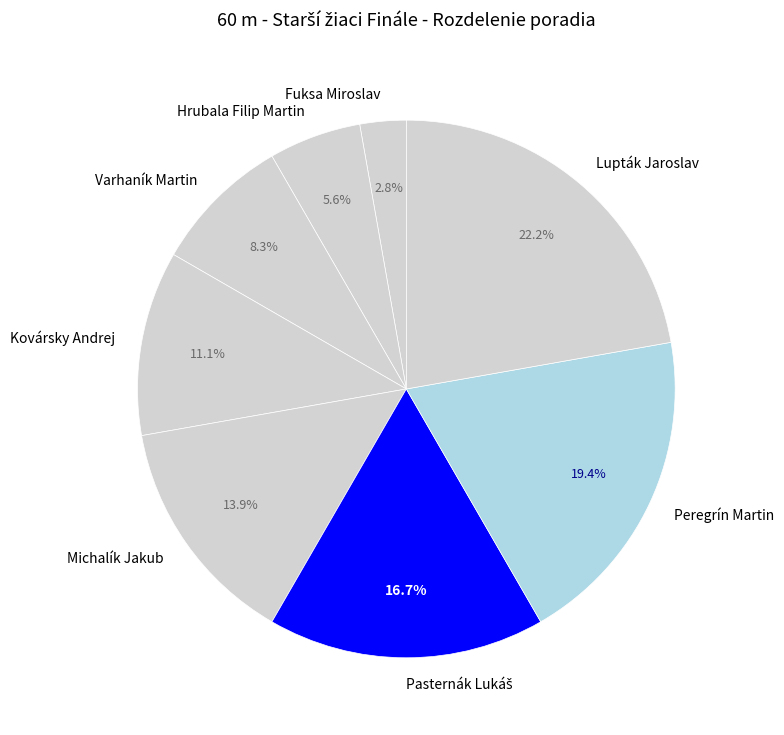

Count the number of slices in the pie.

8